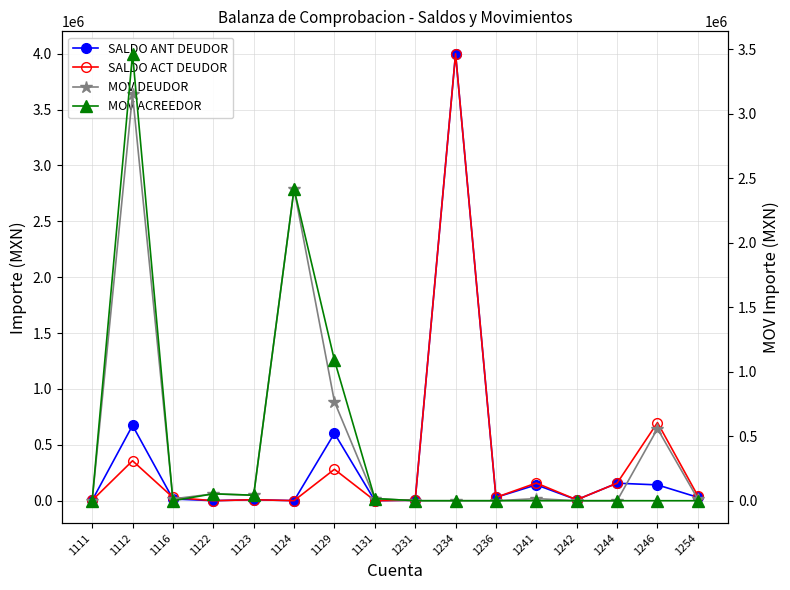

At 1122, list the series in order from smallest to largest.

SALDO ACT DEUDOR, SALDO ANT DEUDOR, MOV DEUDOR, MOV ACREEDOR